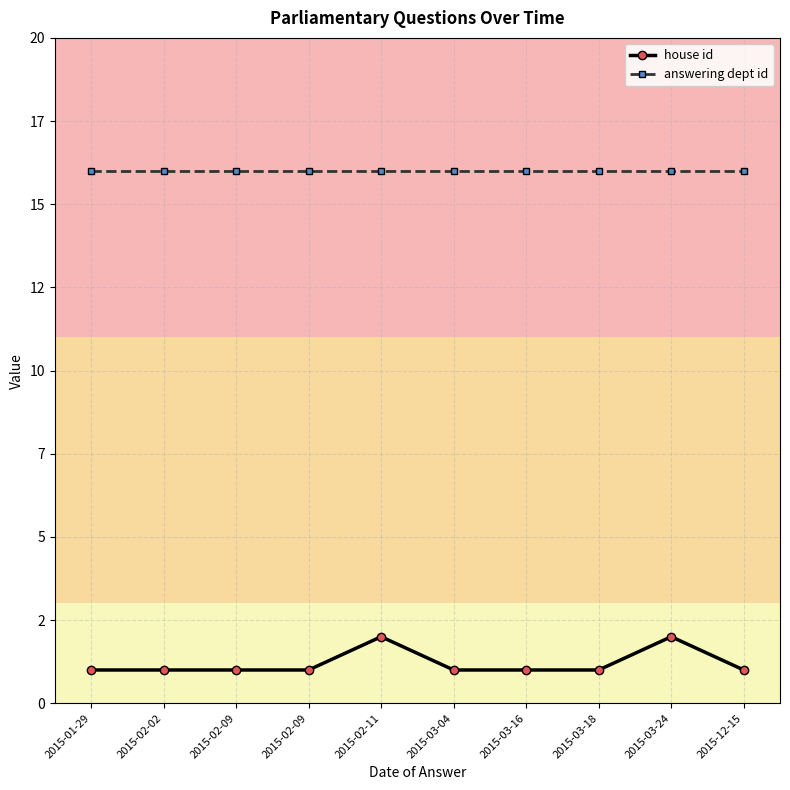

Read the answering dept id value at 2015-03-24.

16